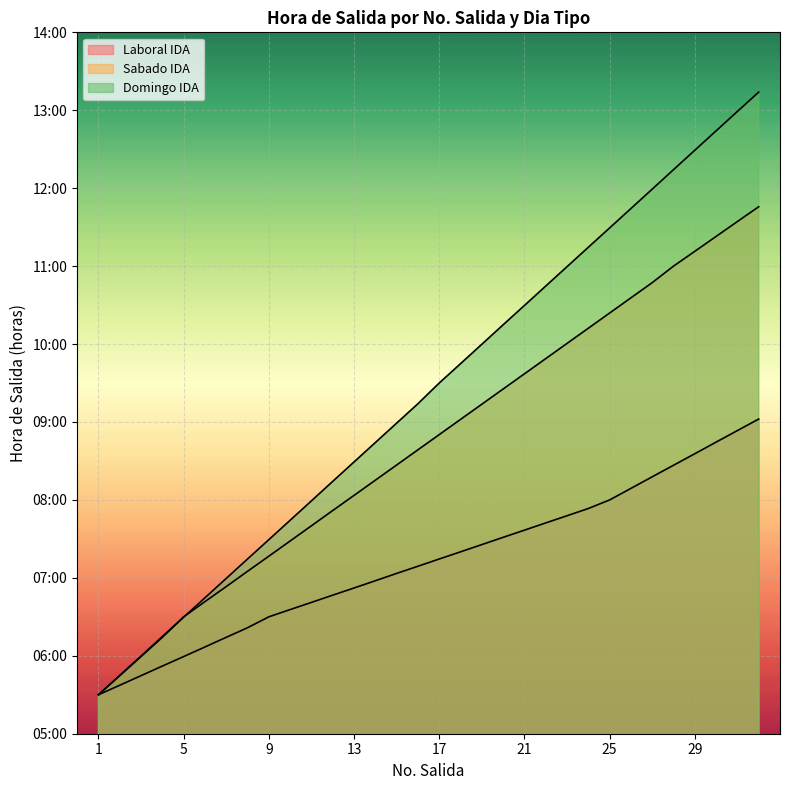

At how many categories does at least one series exceed 7?

25